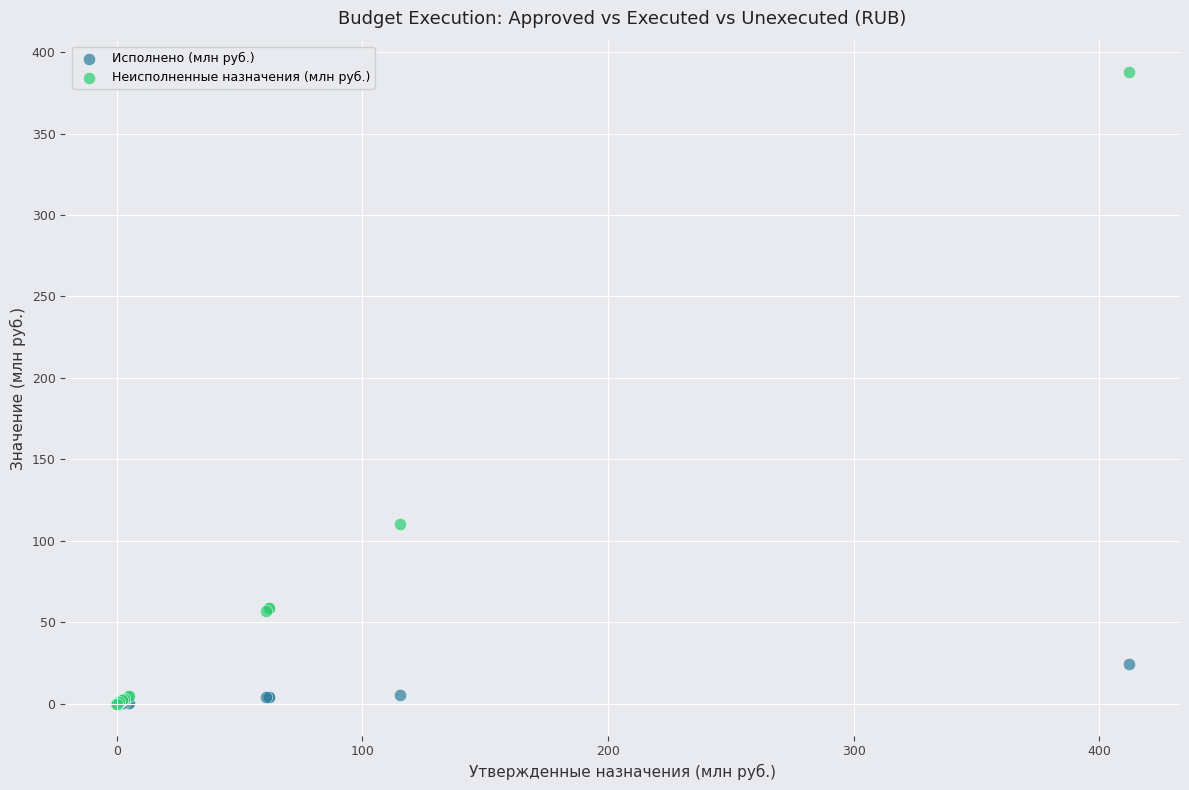

What are all the series names shown in the legend?

Исполнено (млн руб.), Неисполненные назначения (млн руб.)